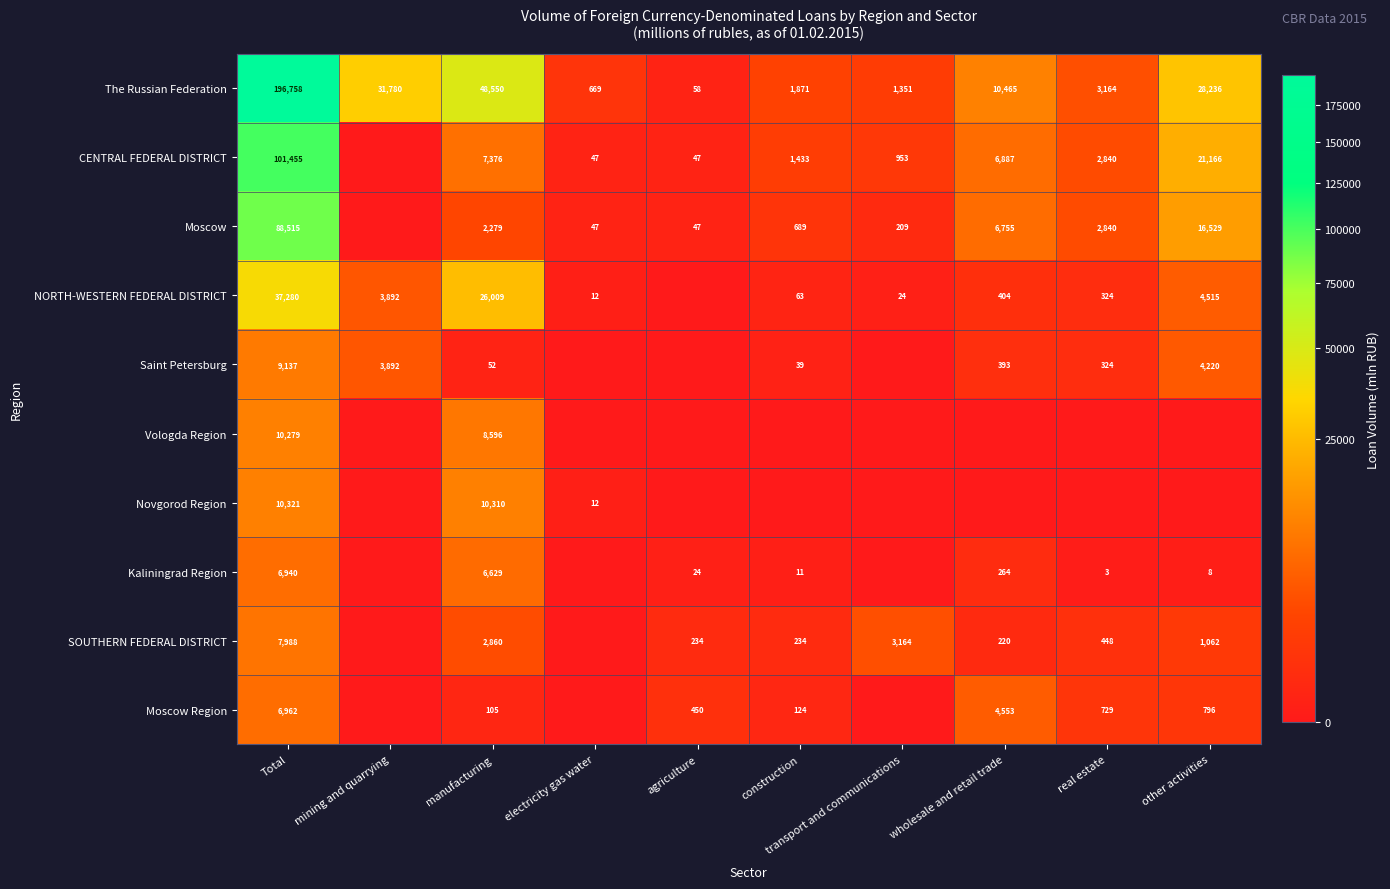

The value of Saint Petersburg at manufacturing is 73. True or false?

False